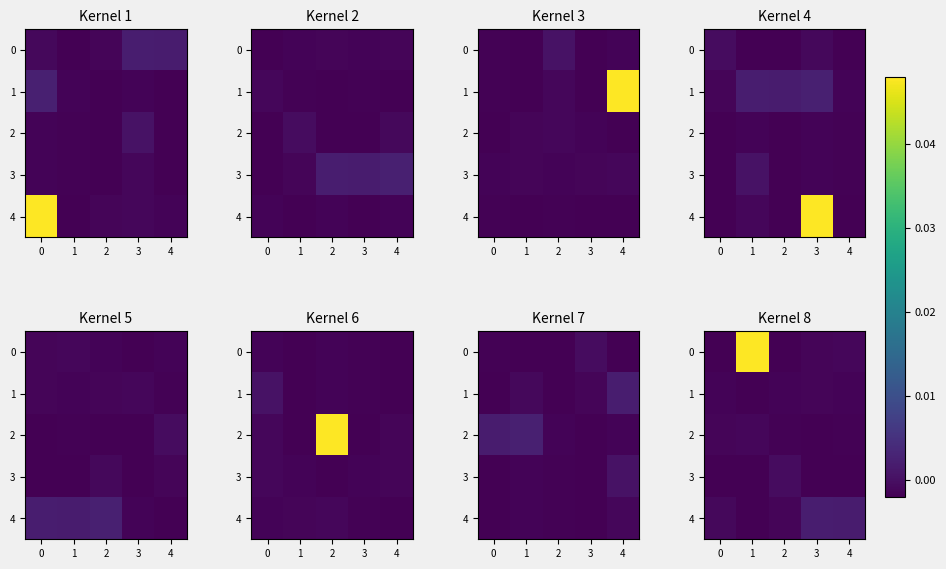

How many 4 values are between 0 and 1?

2